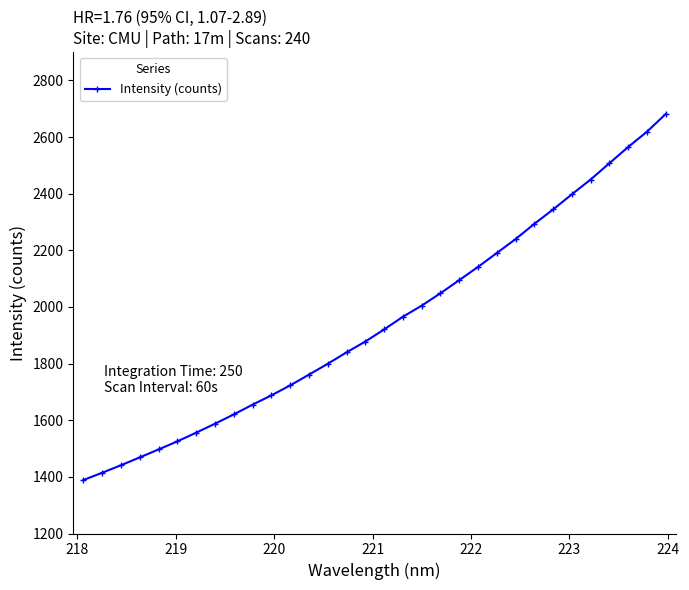

What is the value of the 22nd point from the left?

2141.6